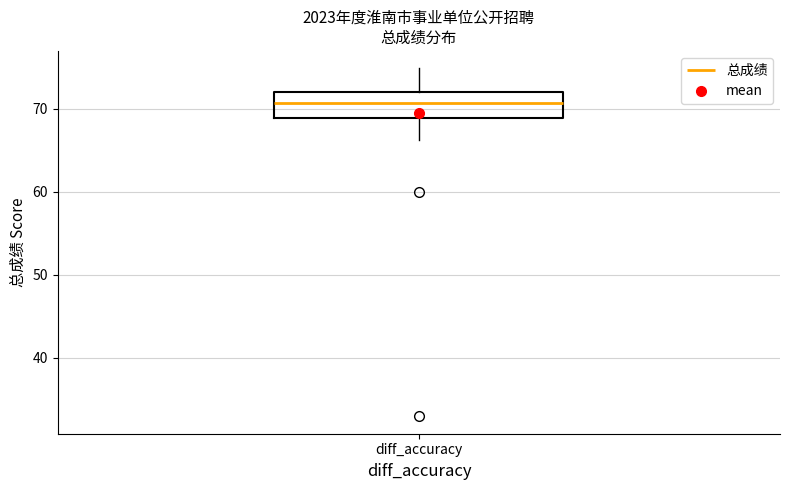

Transcribe this box plot: give where the median line is, the range the box spans, and where the two whiskers end, as read against the y-axis. The values are not printed on the chart, so give them approximately, as read against the axis.

median 71, box 69 to 72, whiskers 66 to 75